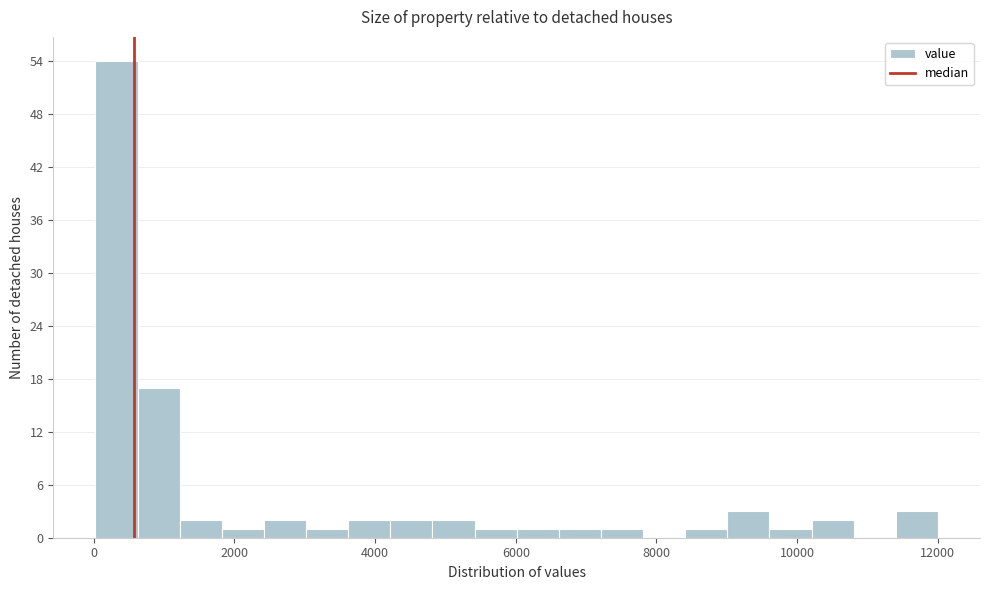

Around what value on the x-axis is the tallest bar? Give the approximate position of its centre, as read against the axis.

400